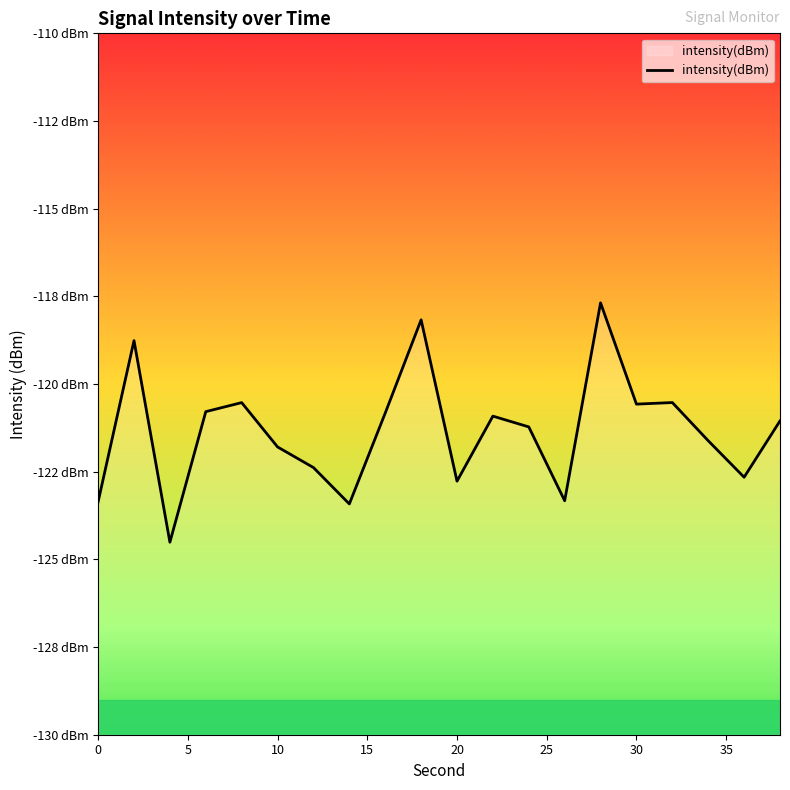

Count the number of values greater than -121.

9